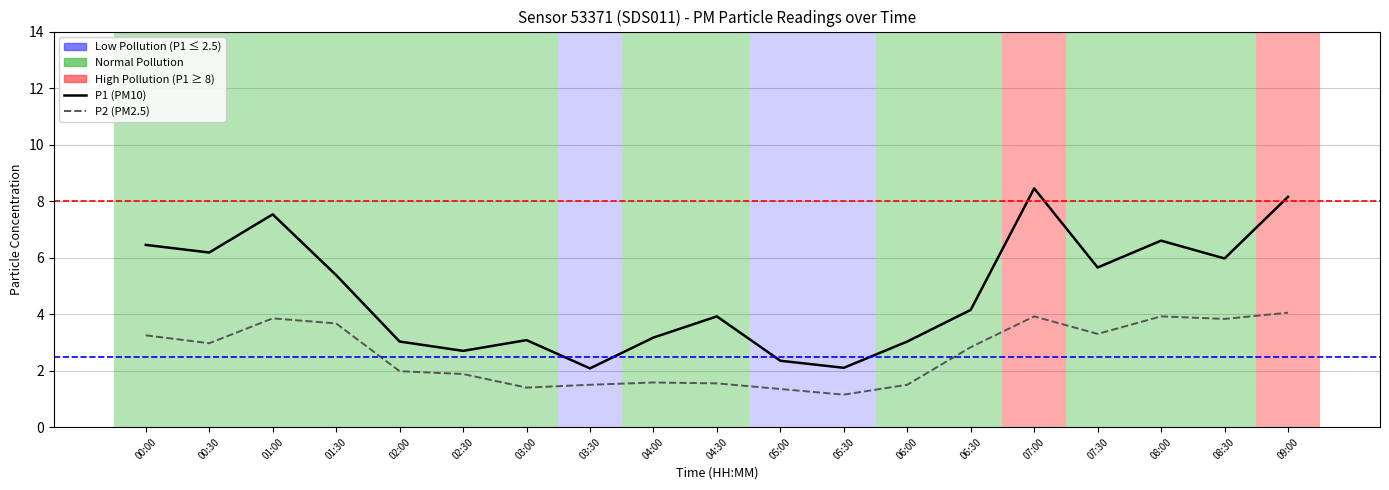

What is the highest value of the P2 series?

4.0